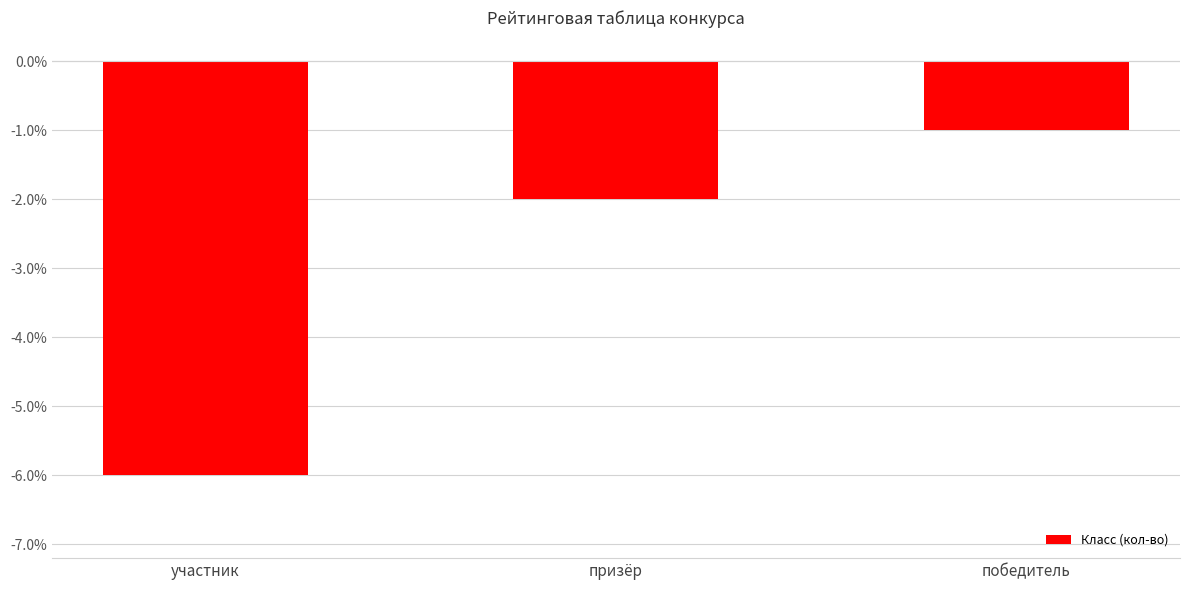

How many distinct data groups are displayed?

1